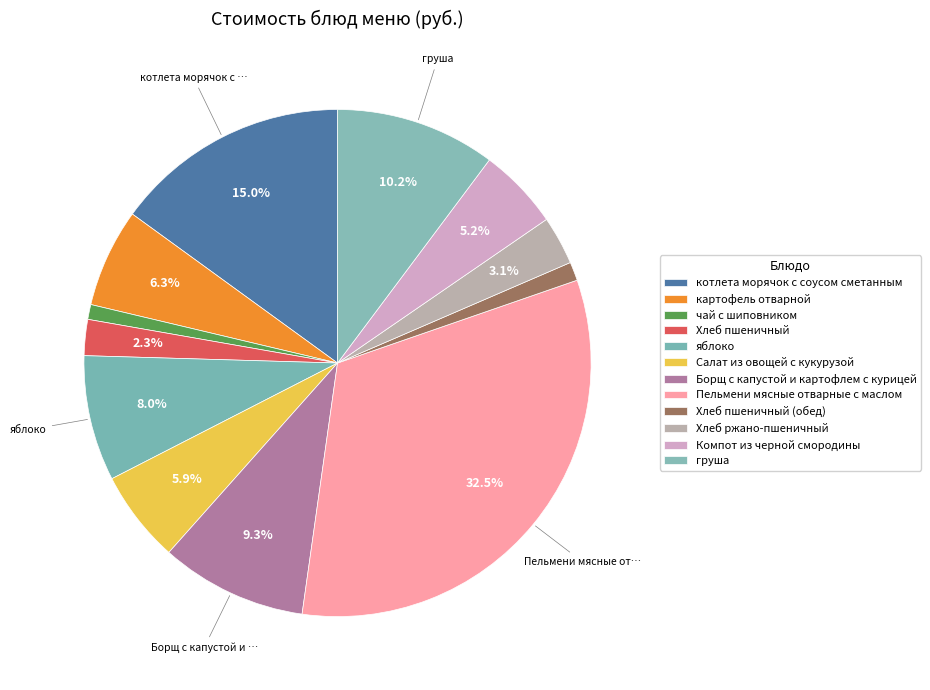

Which slice is the largest?

Пельмени мясные отварные с маслом